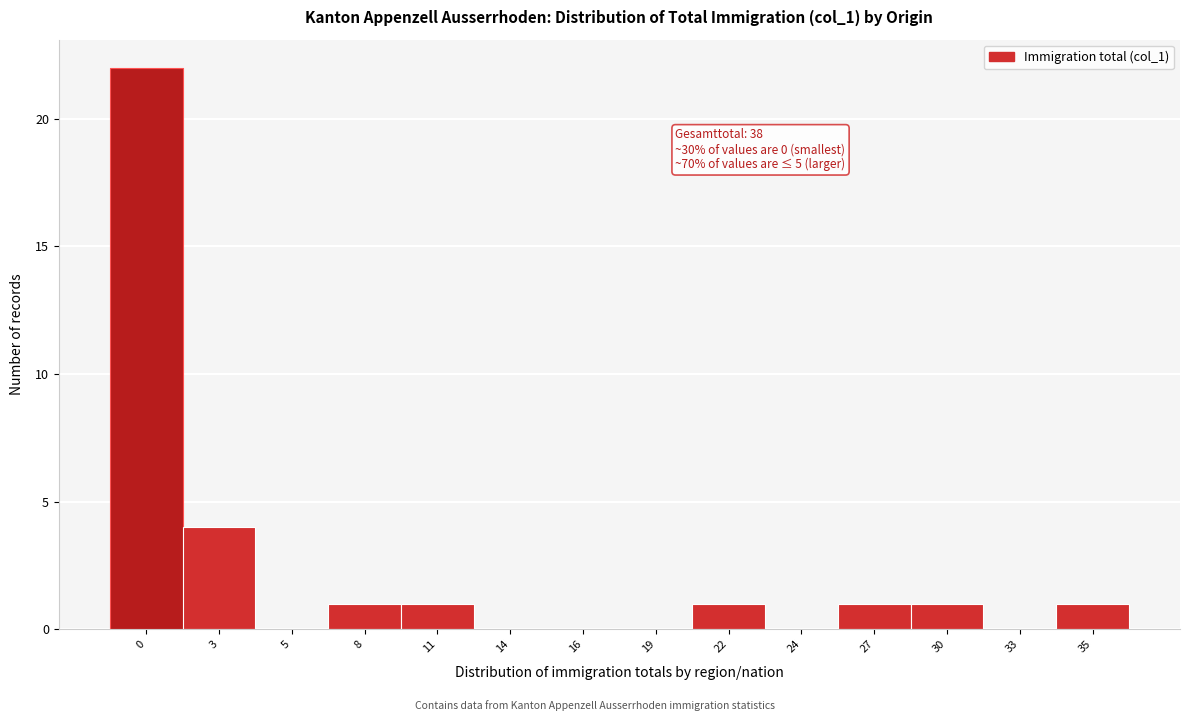

Reading left to right, extract all data points from this chart.

0=22	3=4	5=0	8=1	11=1	14=0	16=0	19=0	22=1	24=0	27=1	30=1	33=0	35=1